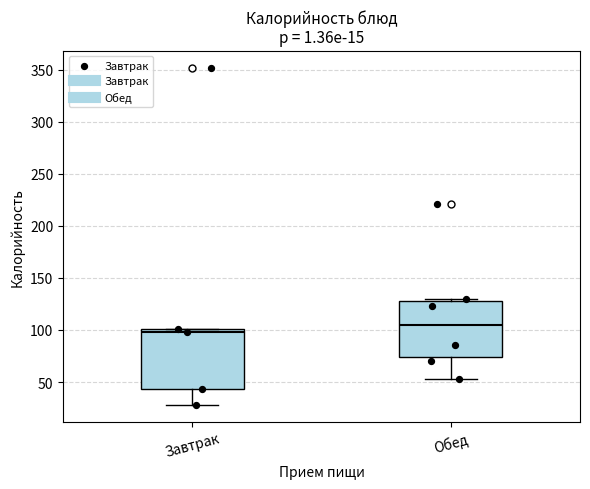

Where is the upper edge of the box for Завтрак on the y-axis? The values are not printed on the chart, so give them approximately, as read against the axis.

100